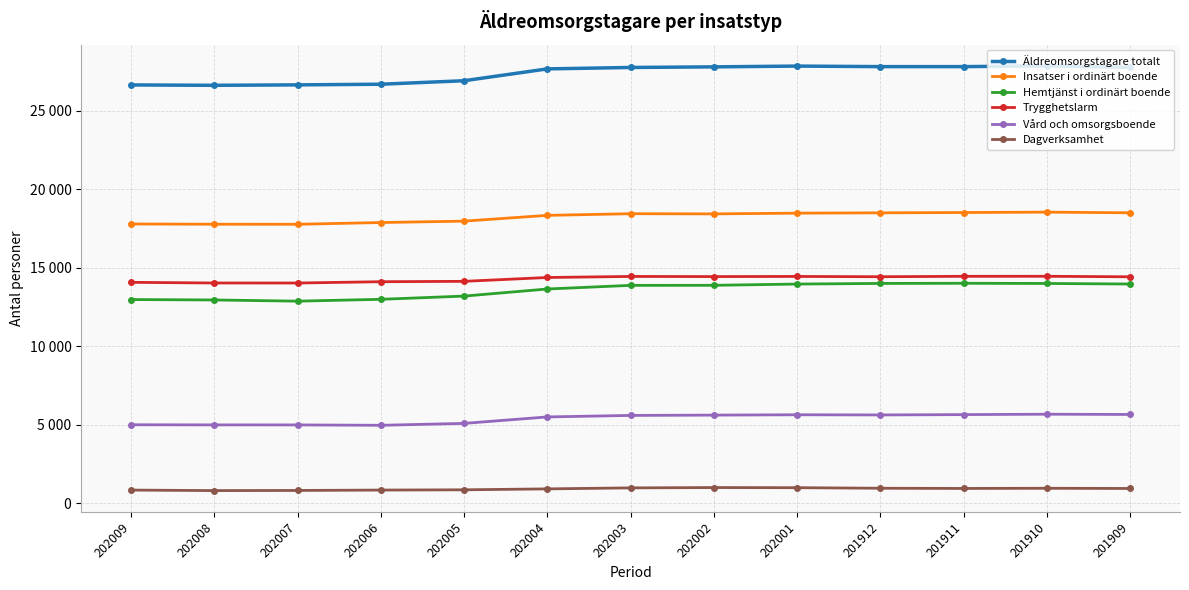

What are all the series names shown in the legend?

Äldreomsorgstagare totalt, Insatser i ordinärt boende, Hemtjänst i ordinärt boende, Trygghetslarm, Vård och omsorgsboende, Dagverksamhet